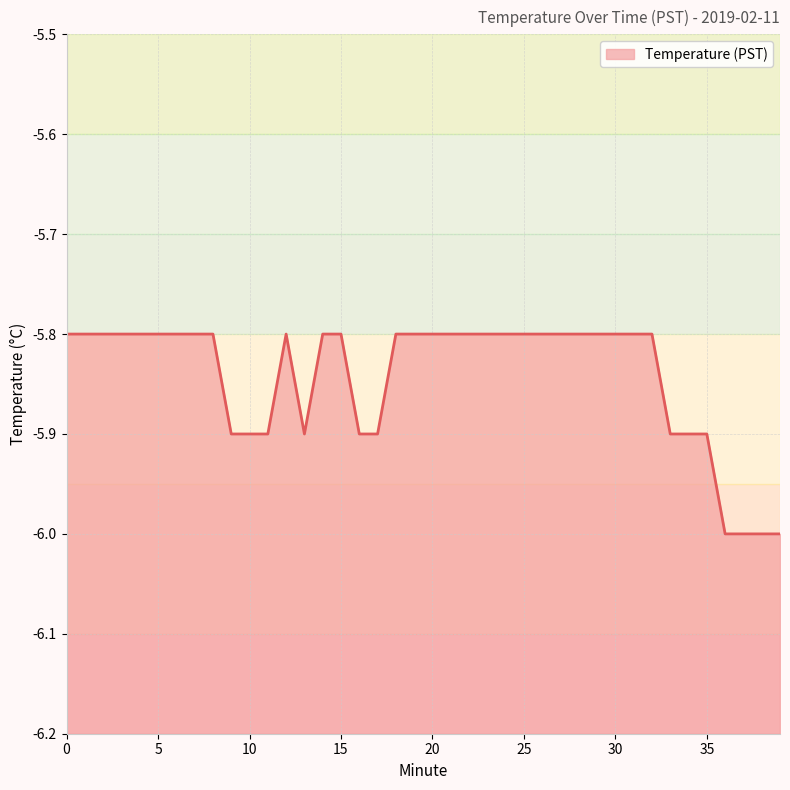

What is the difference between the maximum and second lowest values?

0.2